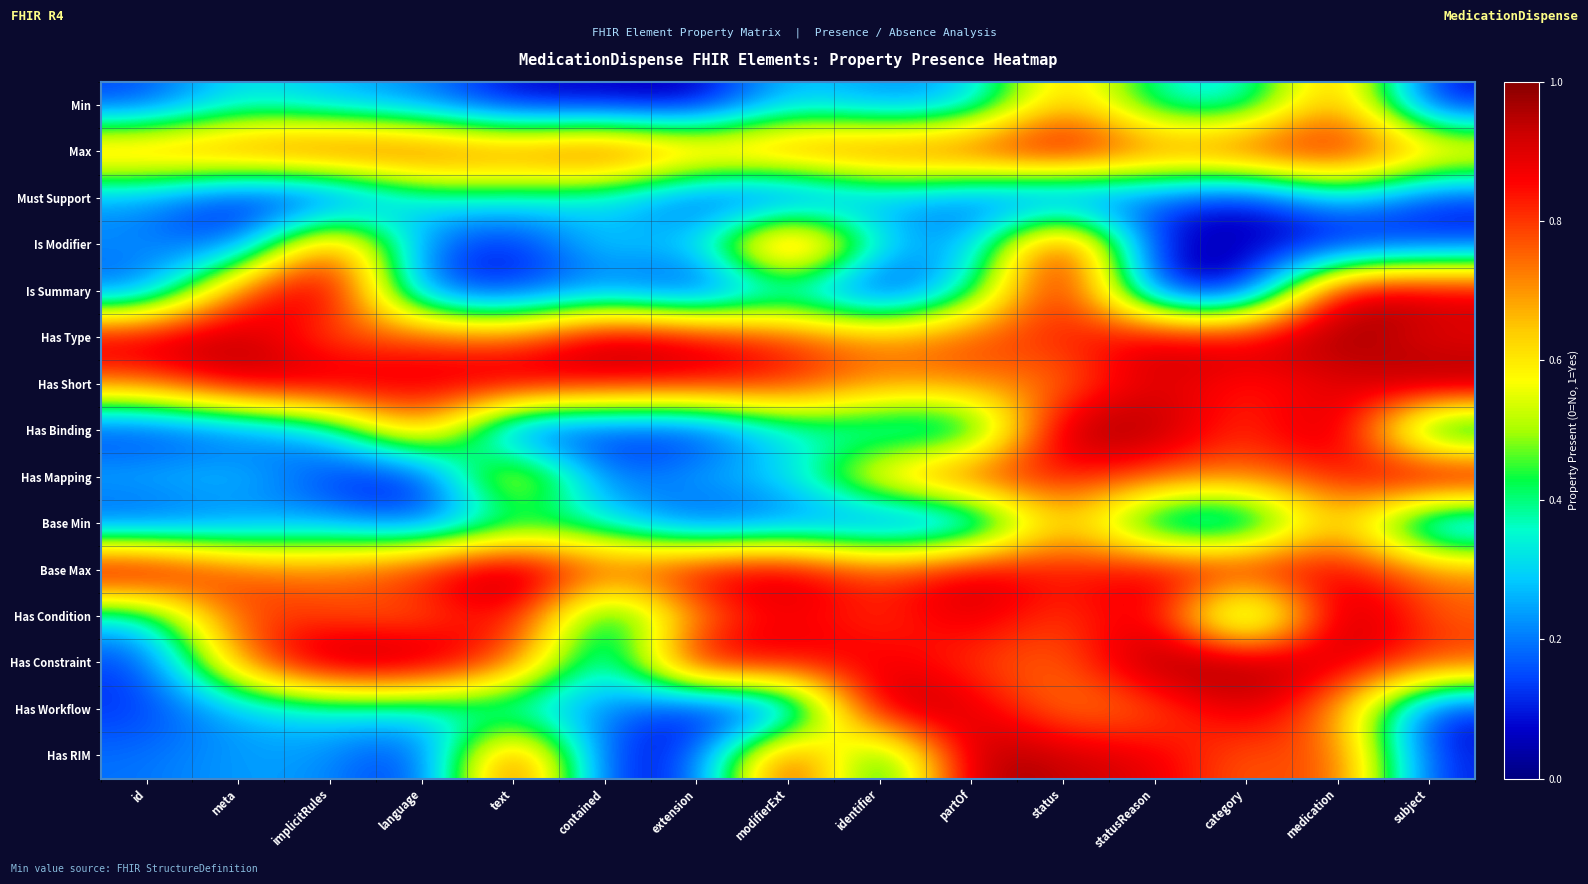

Which has a higher value, partOf or extension?

partOf